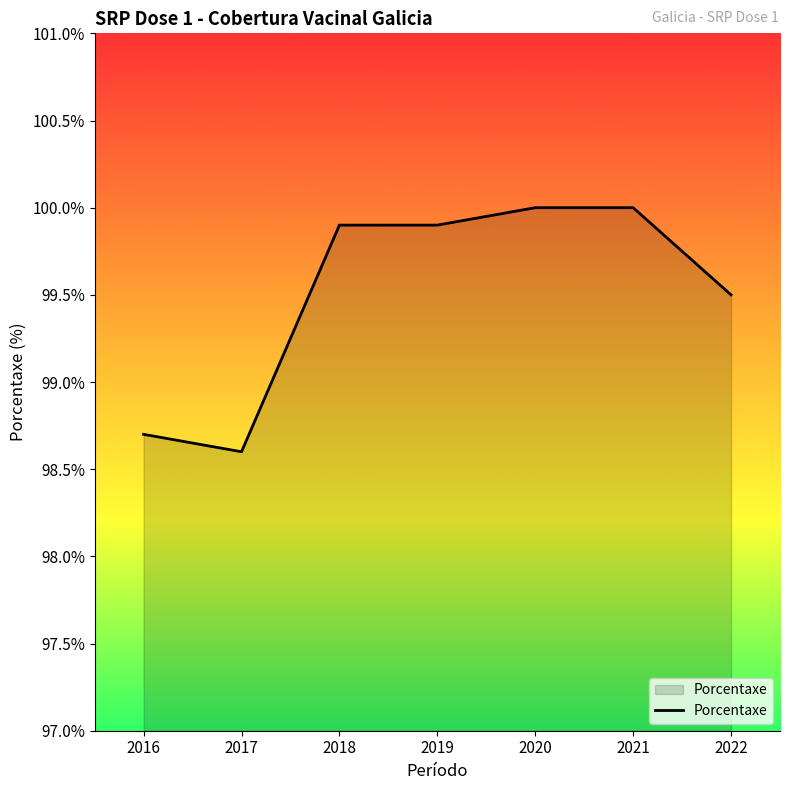

Reading left to right, list all the values displayed in this chart.

2016=98.7	2017=98.6	2018=99.9	2019=99.9	2020=100.0	2021=100.0	2022=99.5